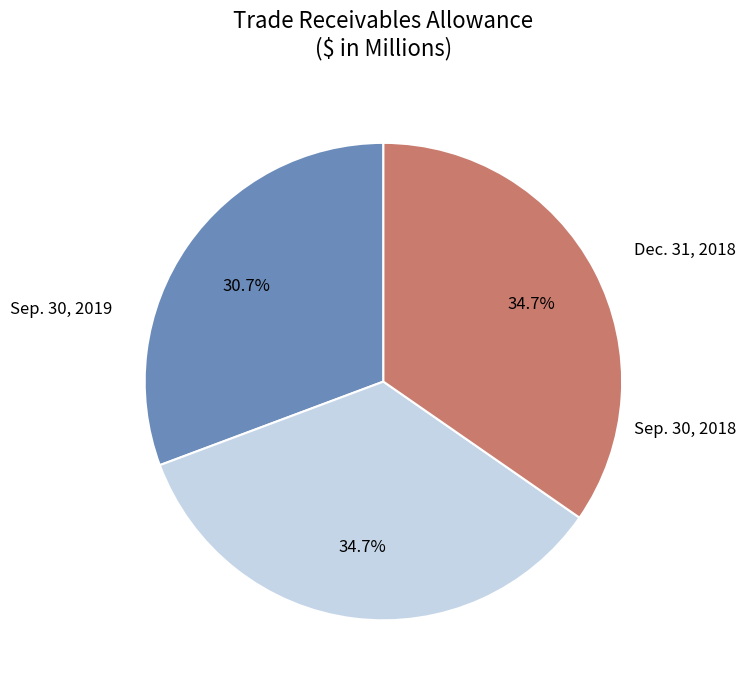

Rank the categories by value from lowest to highest.

Trade receivables allowance (Sep. 30, 2019), Trade receivables allowance (Dec. 31, 2018), Trade receivables allowance (Sep. 30, 2018)